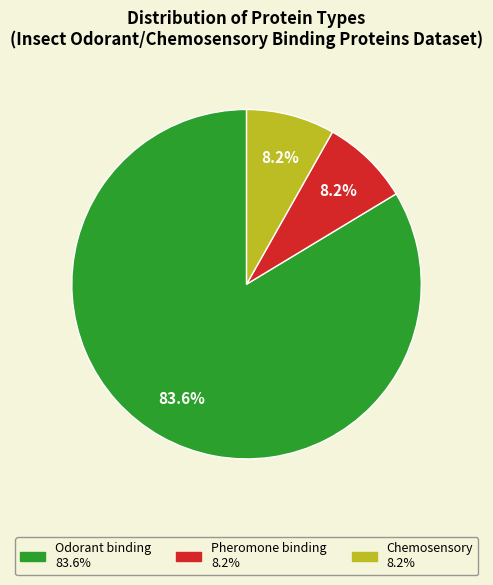

Between Odorant binding and Pheromone binding, which is larger?

Odorant binding